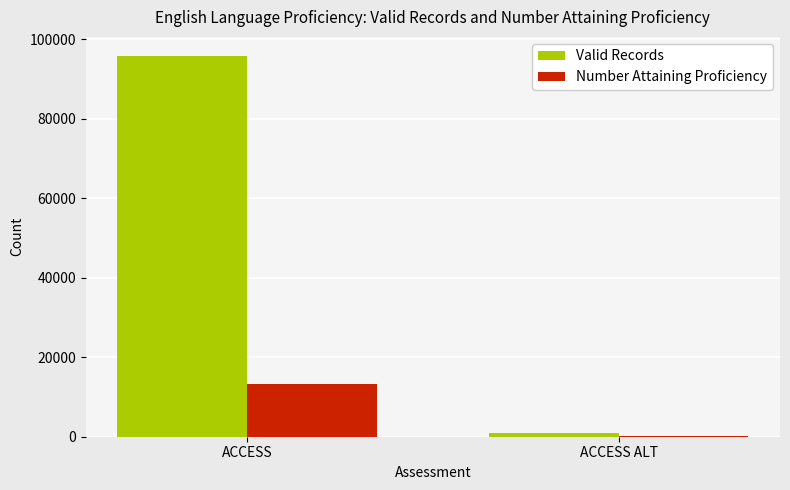

Are the bars grouped side by side (vs. stacked)?

Yes